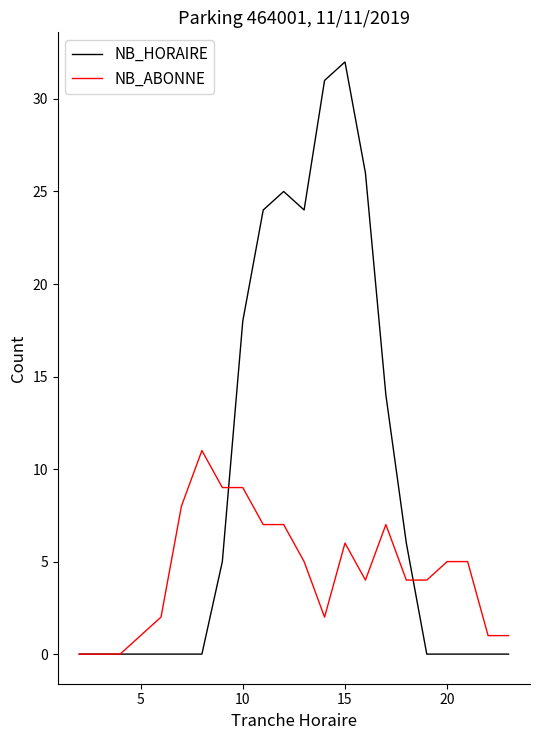

What is the maximum value shown in the chart?

32